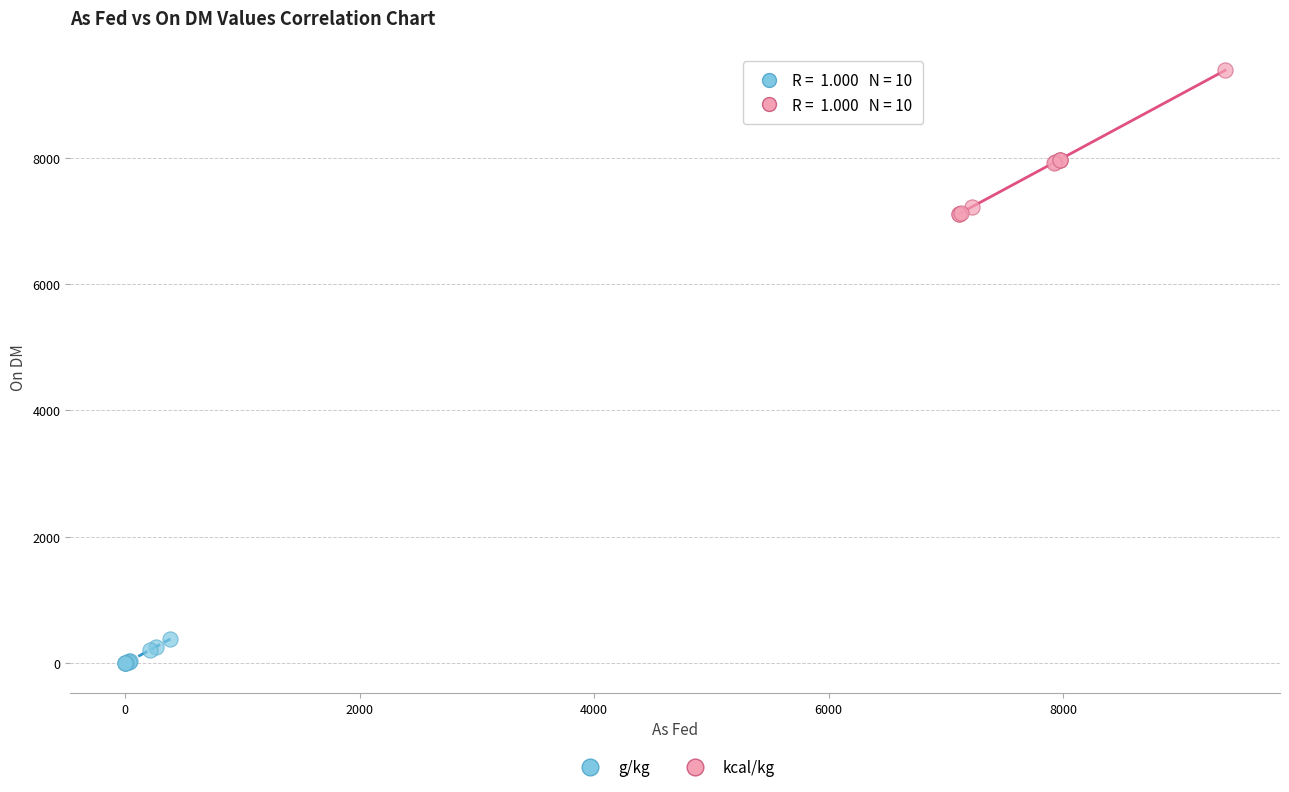

Which series has the widest spread of Y values?

kcal/kg